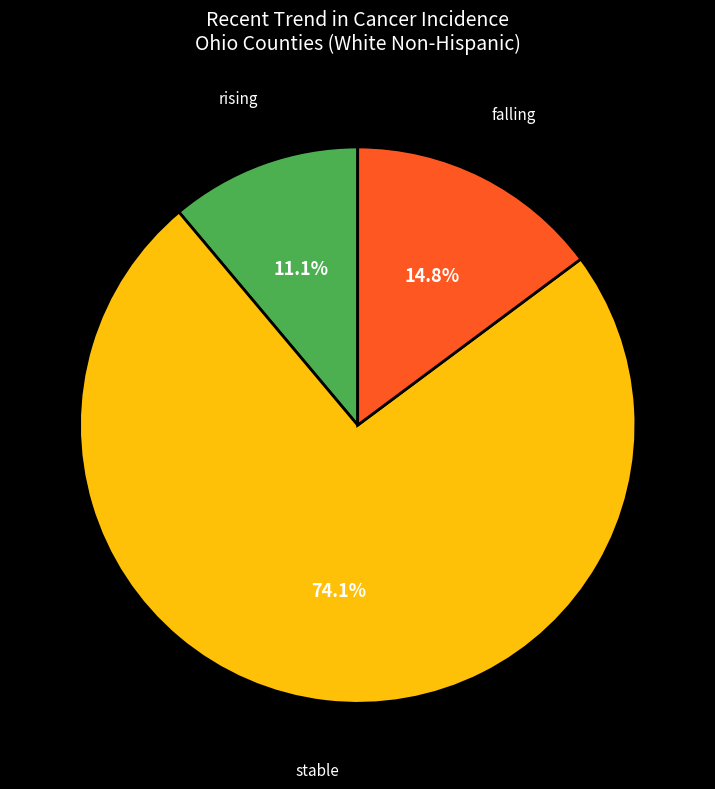

To the nearest percent, what is the difference between the rising and falling slice percentages?

4%